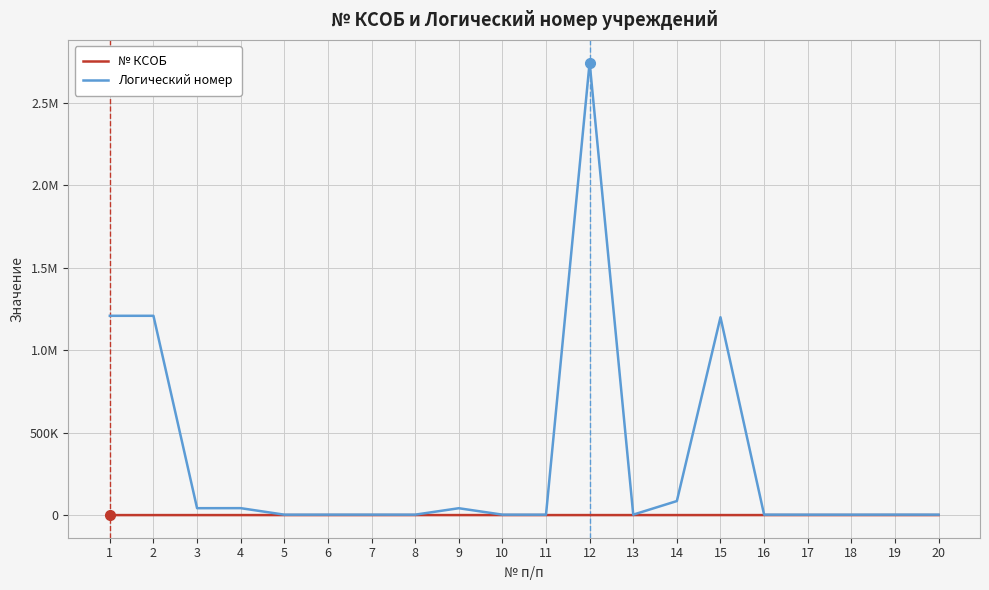

What are all the series names shown in the legend?

№ КСОБ, Логический номер